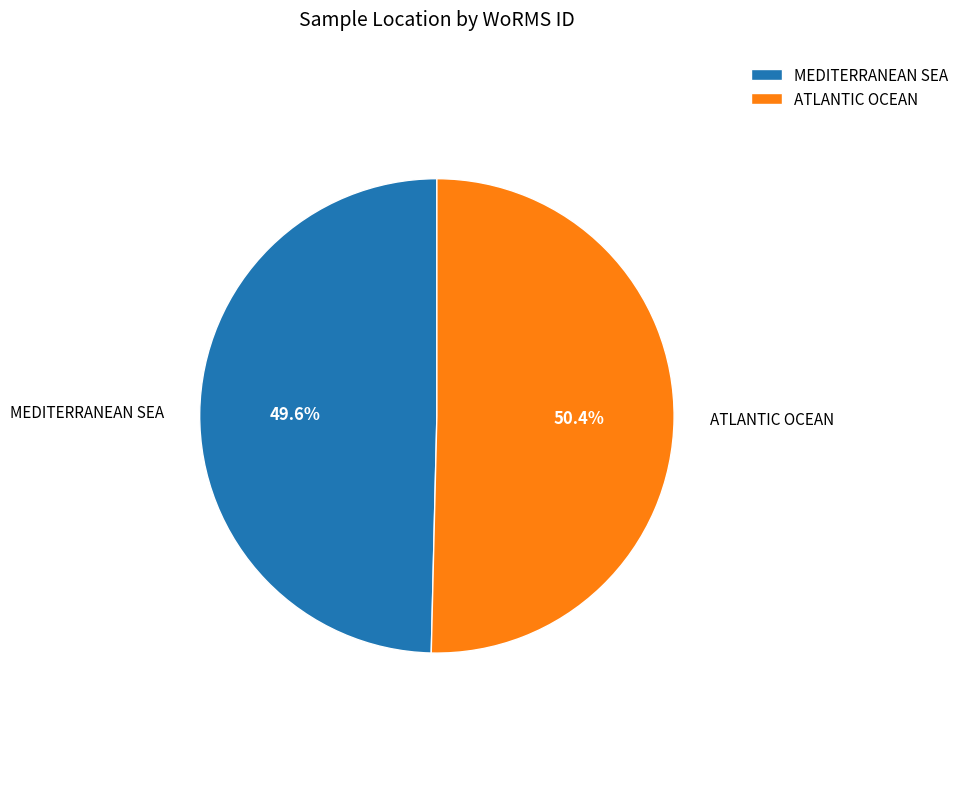

How many segments does this pie chart have?

2